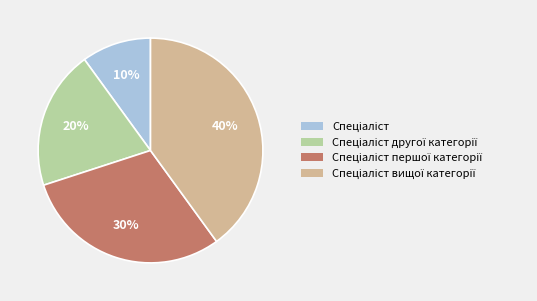

Is there a majority slice in this chart?

No